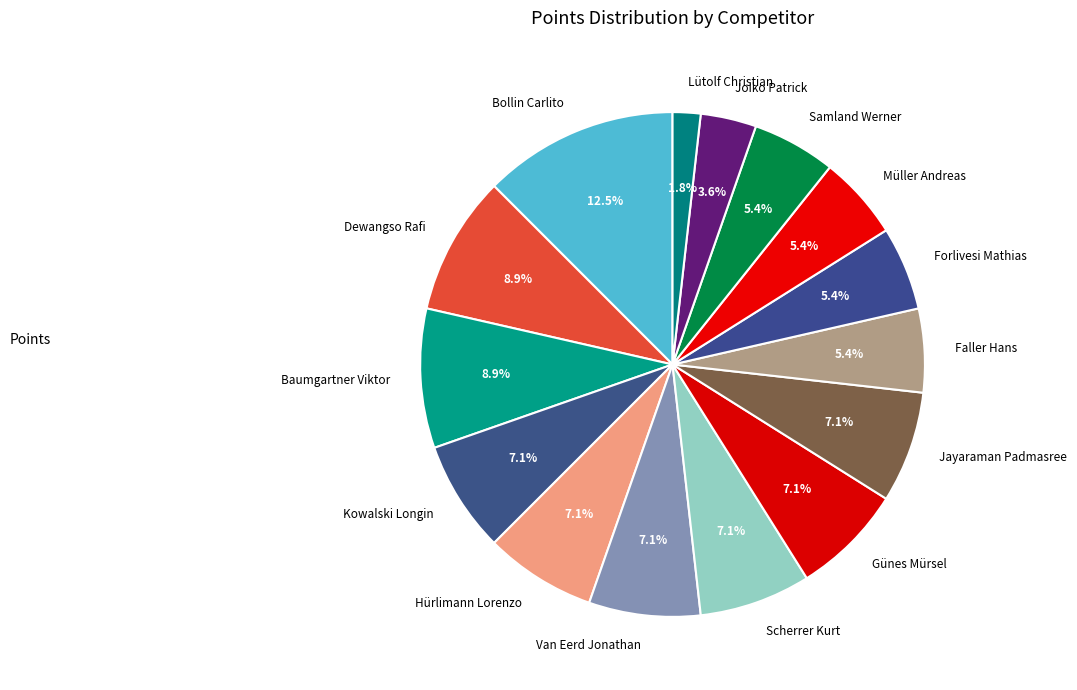

Which category has the smallest portion of the pie?

Lütolf Christian